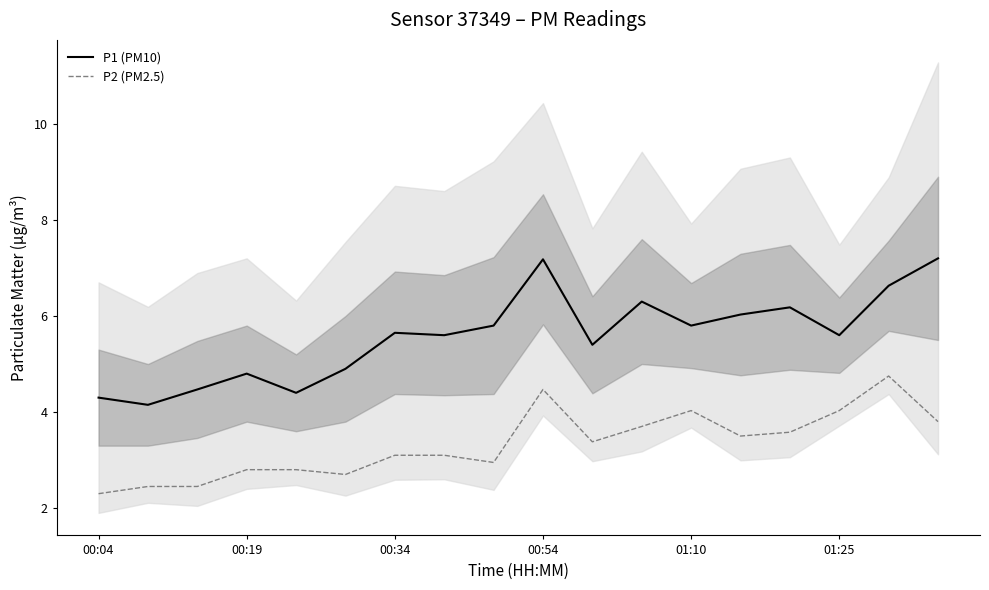

Which category has the highest value across all series?

17